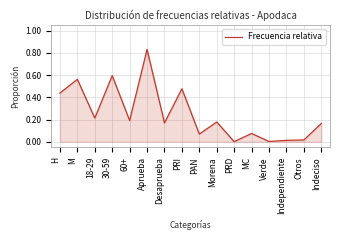

What is the sum of all values?

4.0